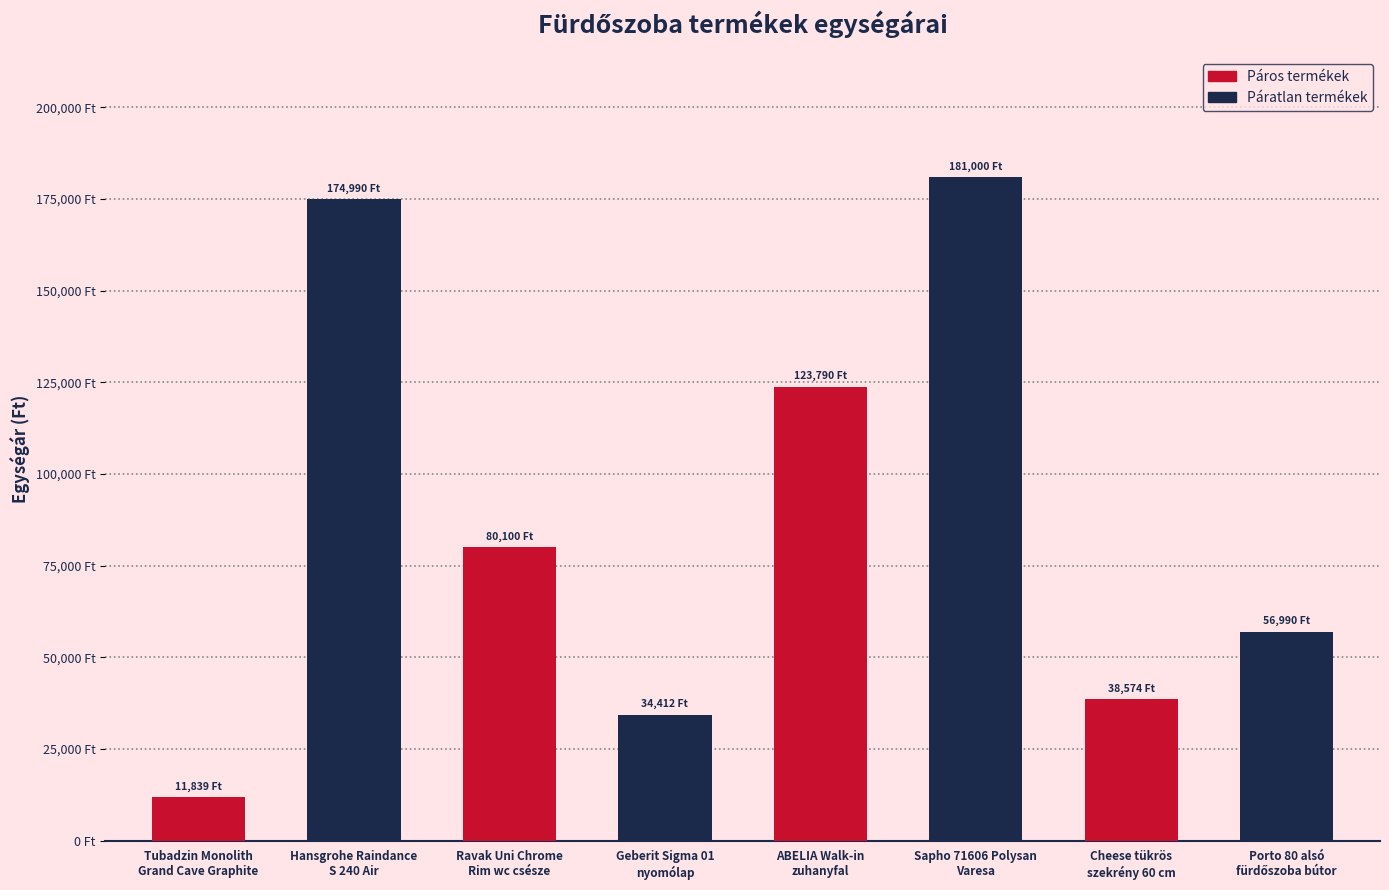

Does the chart contain any negative values?

No